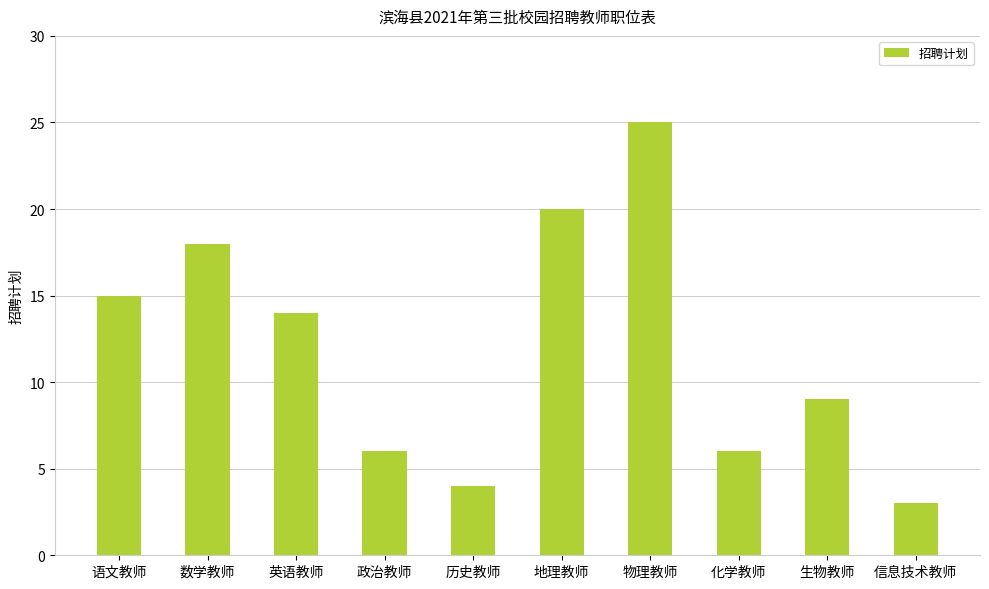

The value at 地理教师 is 20. True or false?

True